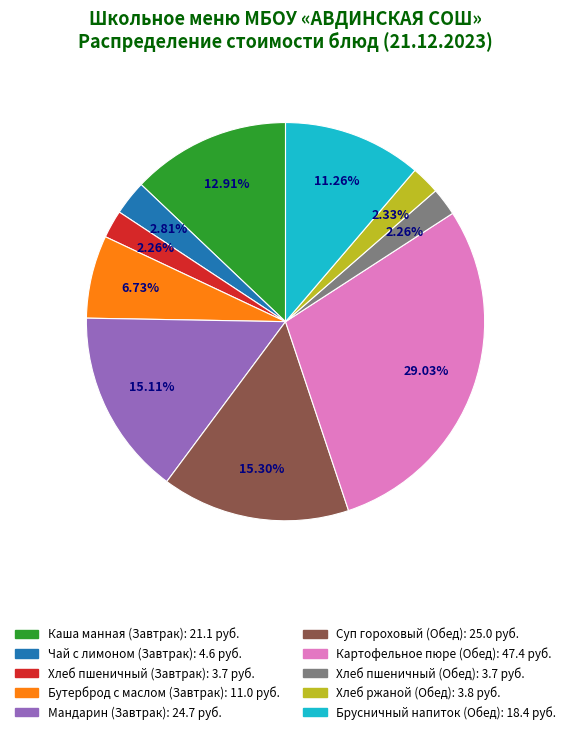

Count the number of slices in the pie.

10